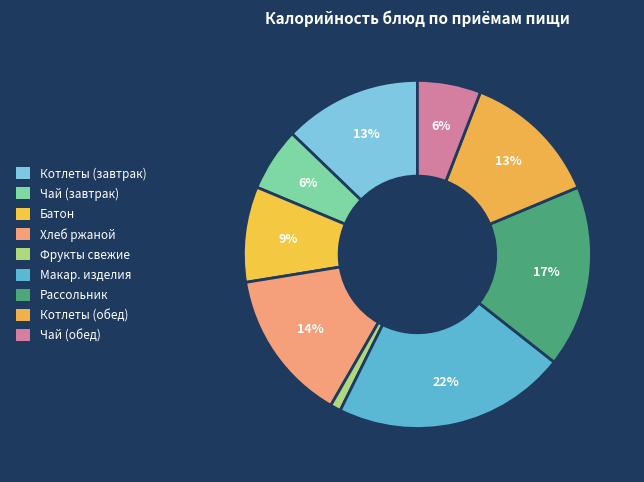

To the nearest percent, what is the average slice percentage?

11%